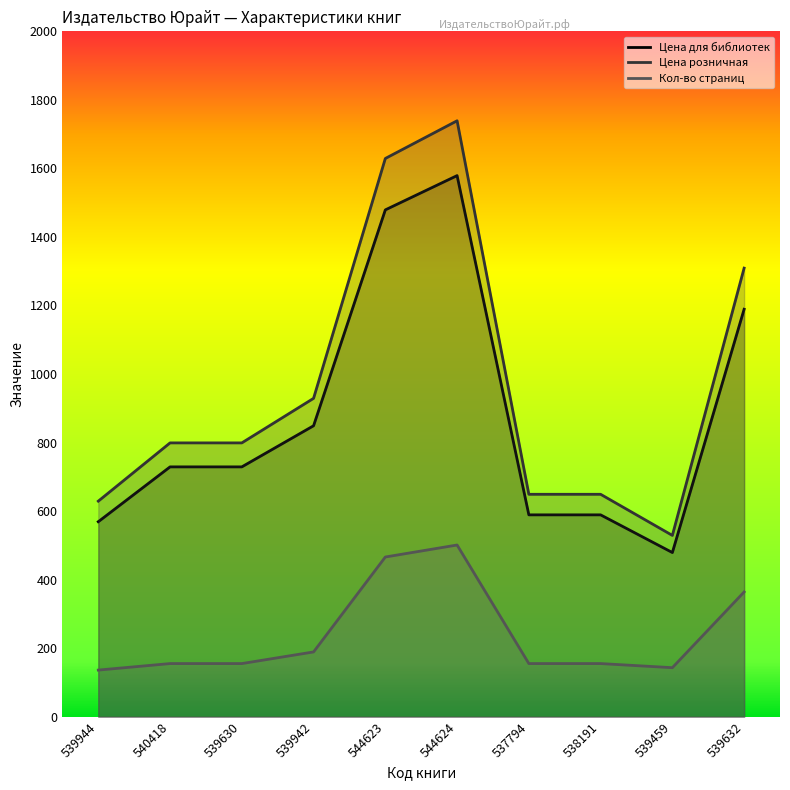

What position from the left is 537794?

7